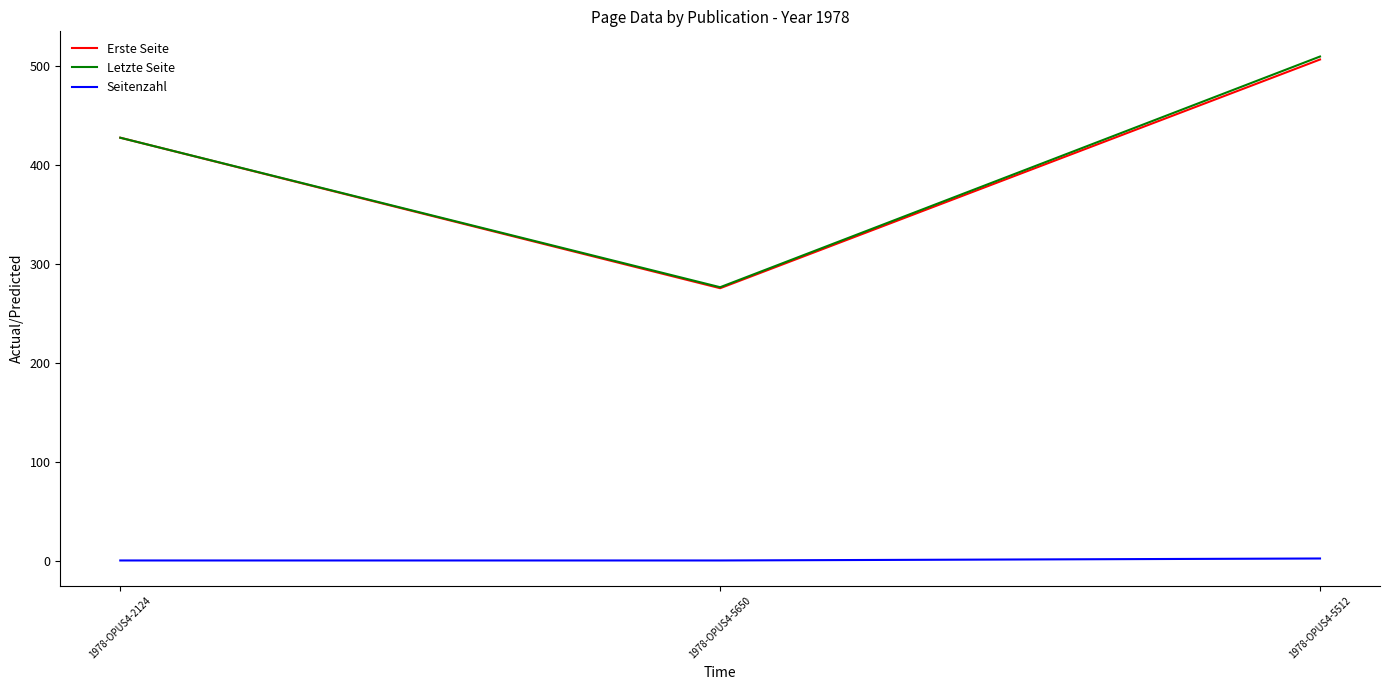

What are all the series names shown in the legend?

Erste Seite, Letzte Seite, Seitenzahl